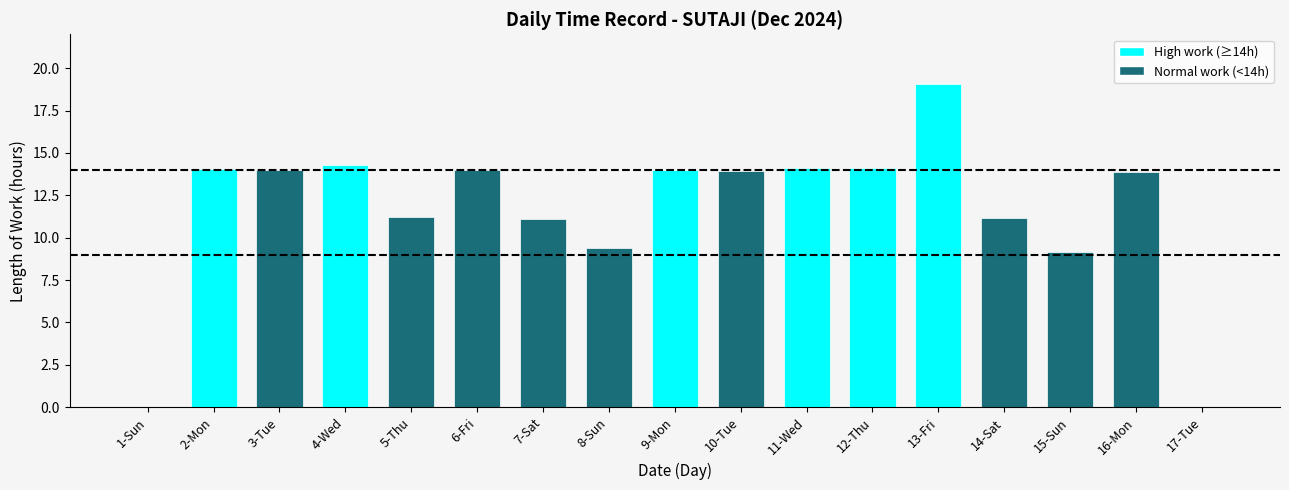

Does the chart contain stacked bars?

No